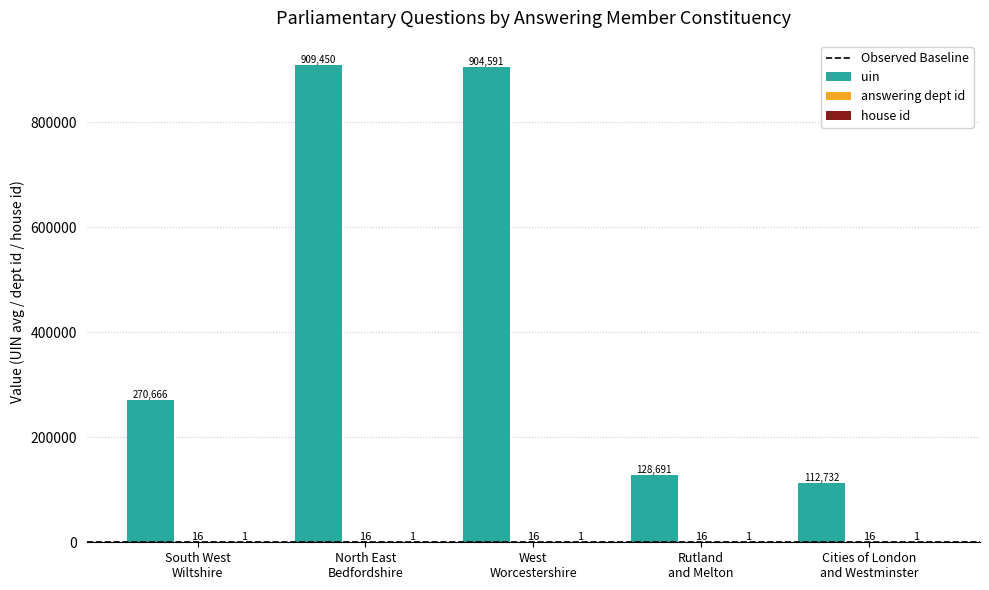

What is the maximum value shown in the chart?

909450.0